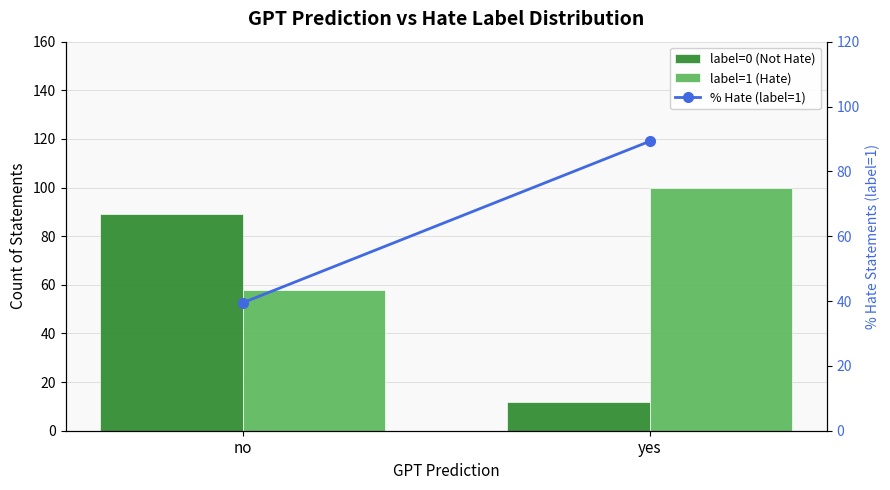

Which series has the largest range (max minus min)?

label=0 (Not Hate)